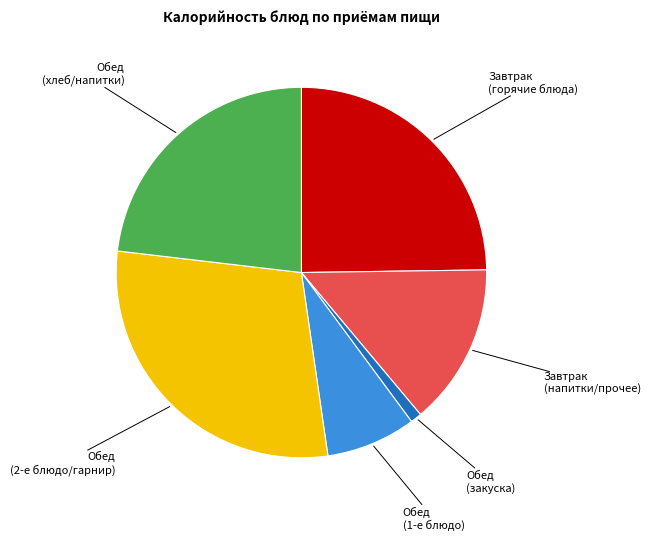

Does any single category account for the majority?

No